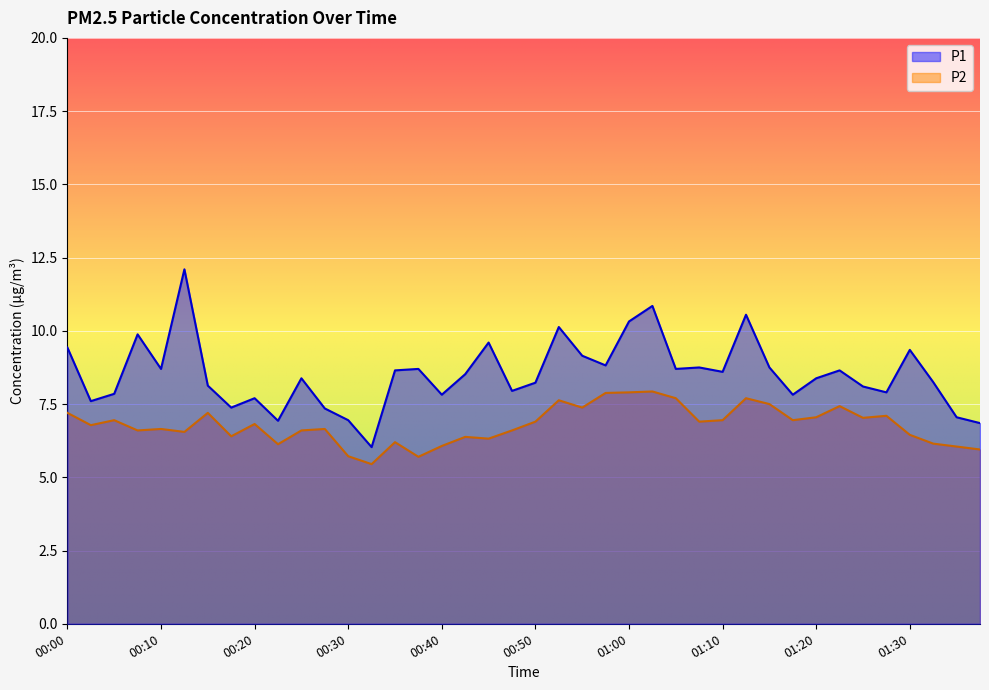

Which series changed the most between 00:10 and 01:22?

P2